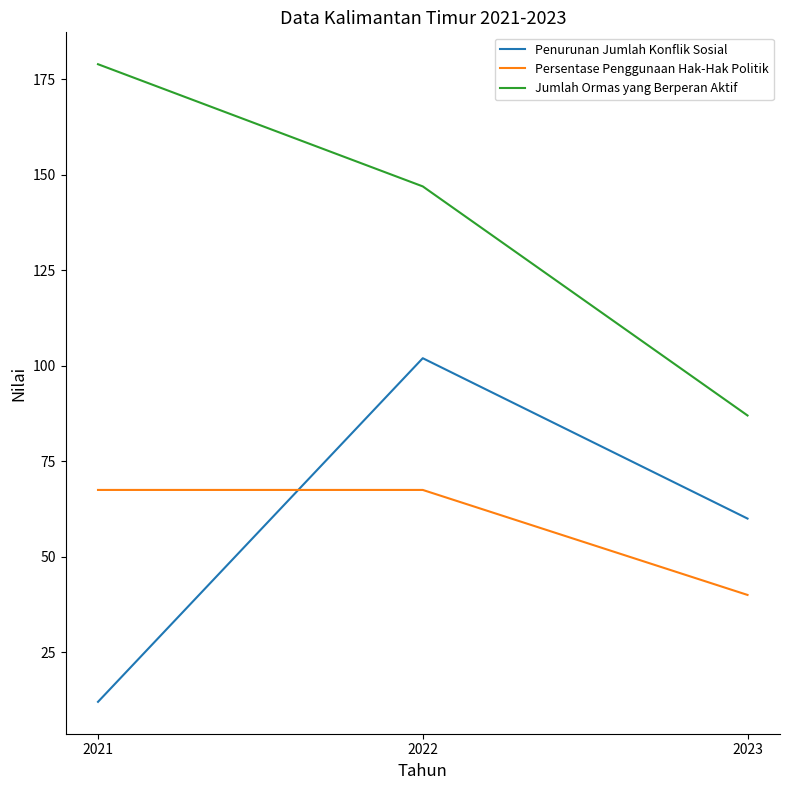

Count the Penurunan Jumlah Konflik Sosial values in the range 12 to 102.

3